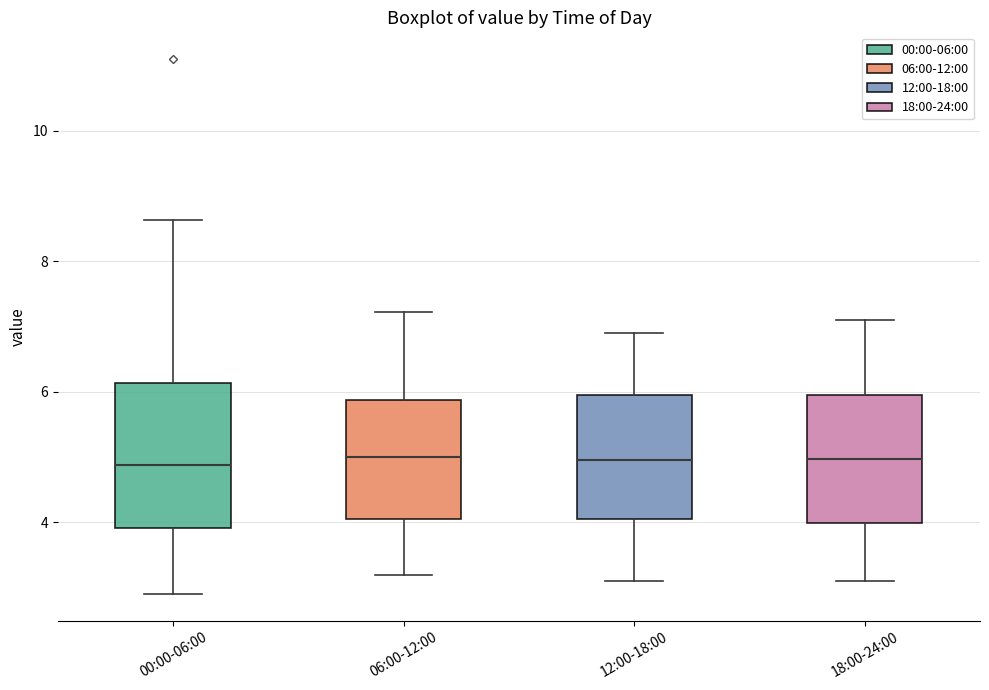

Reading left to right, read every box against the y-axis: the position of its median line, the range the box covers, and the ends of its whiskers. The values are not printed on the chart, so give them approximately, as read against the axis.

00:00-06:00: median 4.8, box 4.0 to 6.2, whiskers 3.0 to 8.6
06:00-12:00: median 5.0, box 4.0 to 5.8, whiskers 3.2 to 7.2
12:00-18:00: median 5.0, box 4.0 to 6.0, whiskers 3.2 to 7.0
18:00-24:00: median 5.0, box 4.0 to 6.0, whiskers 3.2 to 7.2